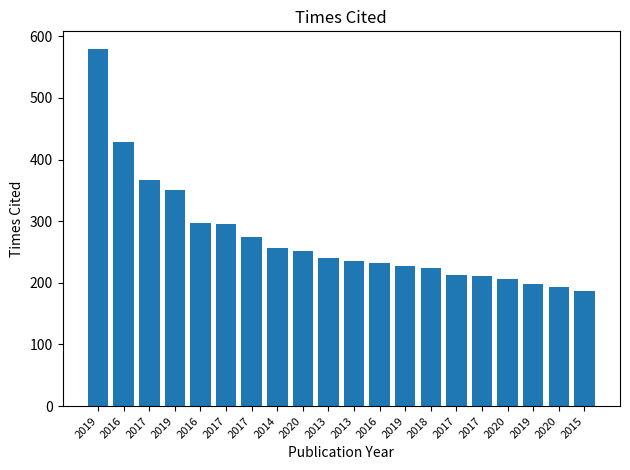

True or false: the data shows 232 at 2016.

True